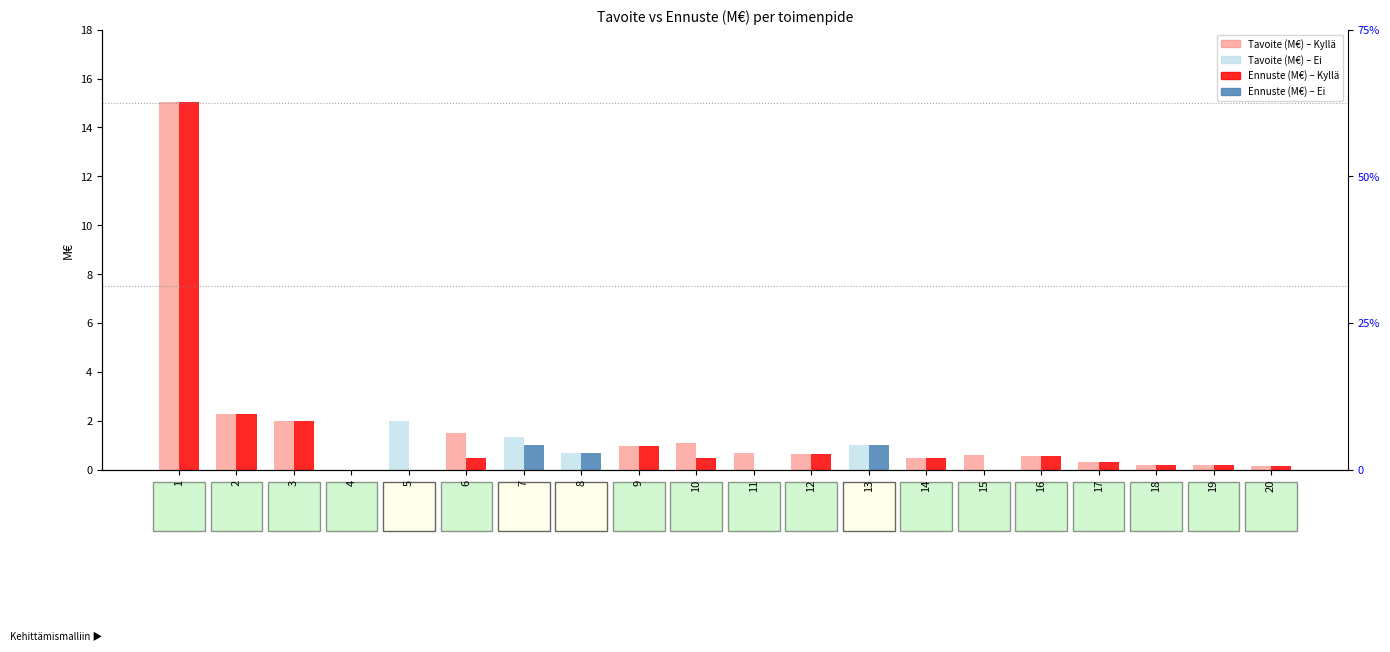

At which category is the sum across all series the highest?

1